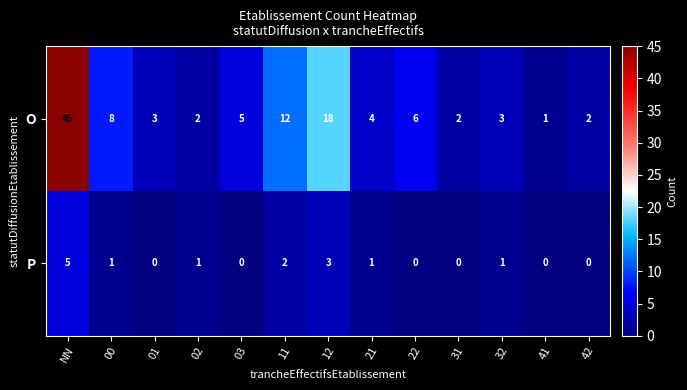

The P series shows 1 at 02. True or false?

True